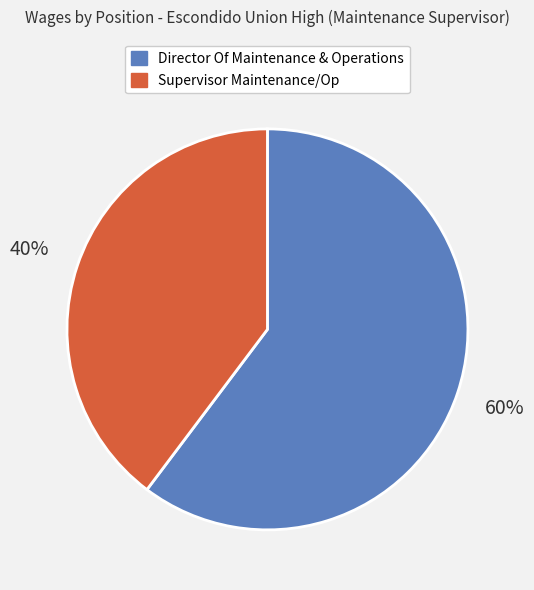

Is it true that Director Of Maintenance & Operations is 69% of the pie?

False